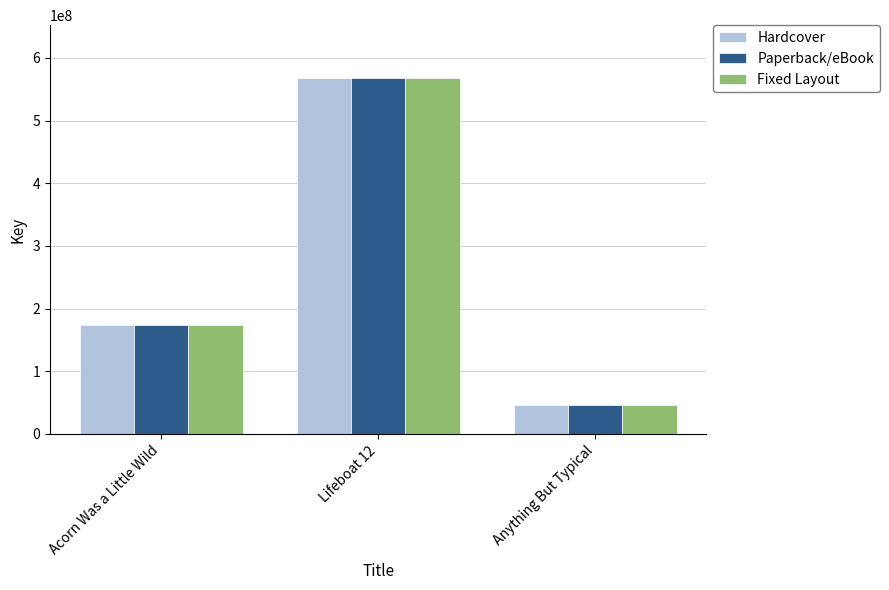

How many distinct data groups are displayed?

3